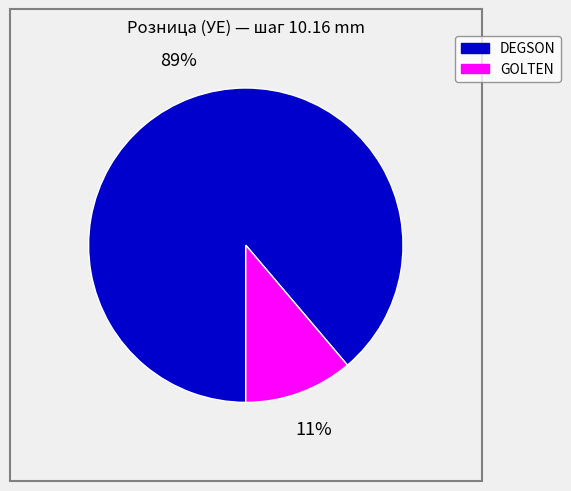

To the nearest percent, what is the difference between the largest and smallest slice percentages?

78%